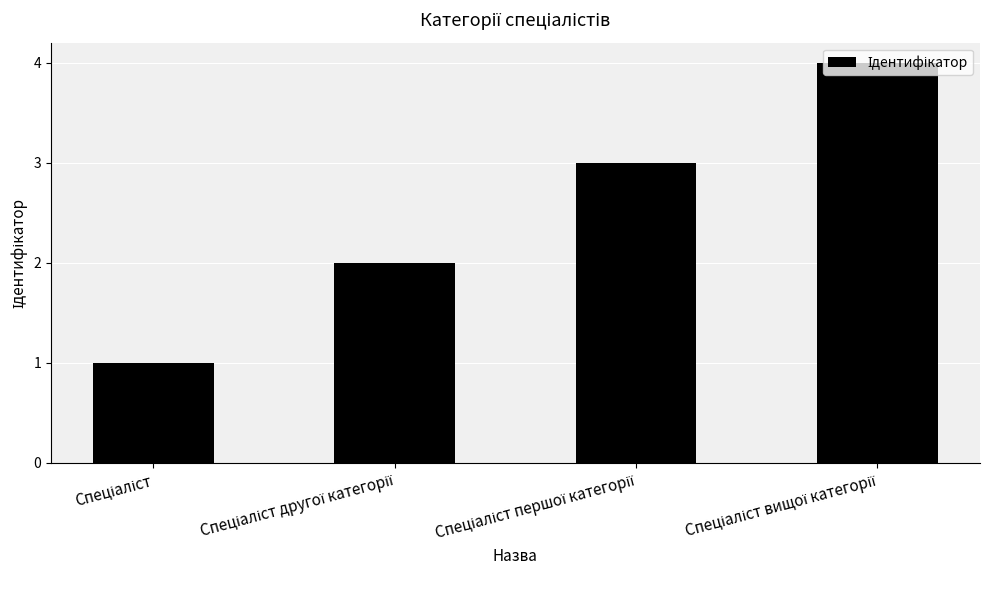

What is the difference between the second highest and minimum values?

2